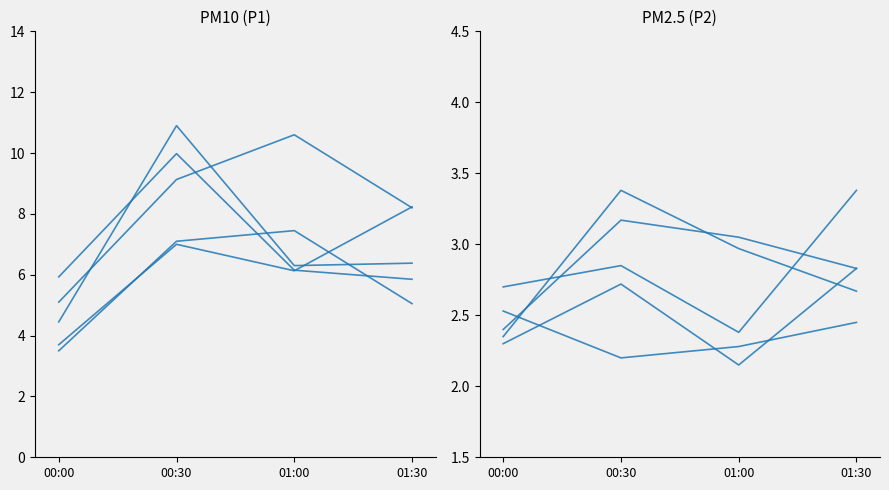

True or false: P2 and P1 intersect in this chart.

False